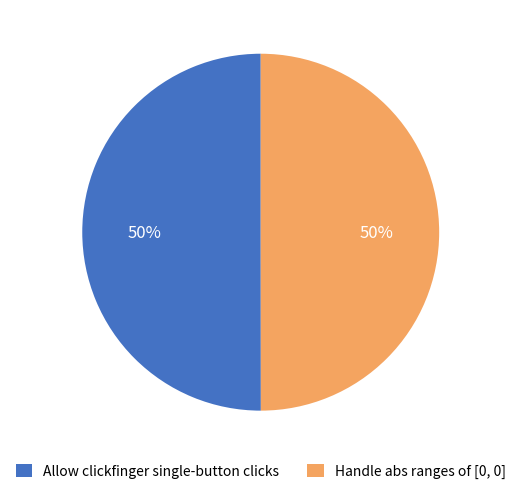

Combined, do Allow clickfinger single-button clicks and Handle abs ranges of [0, 0] account for over 50%?

Yes